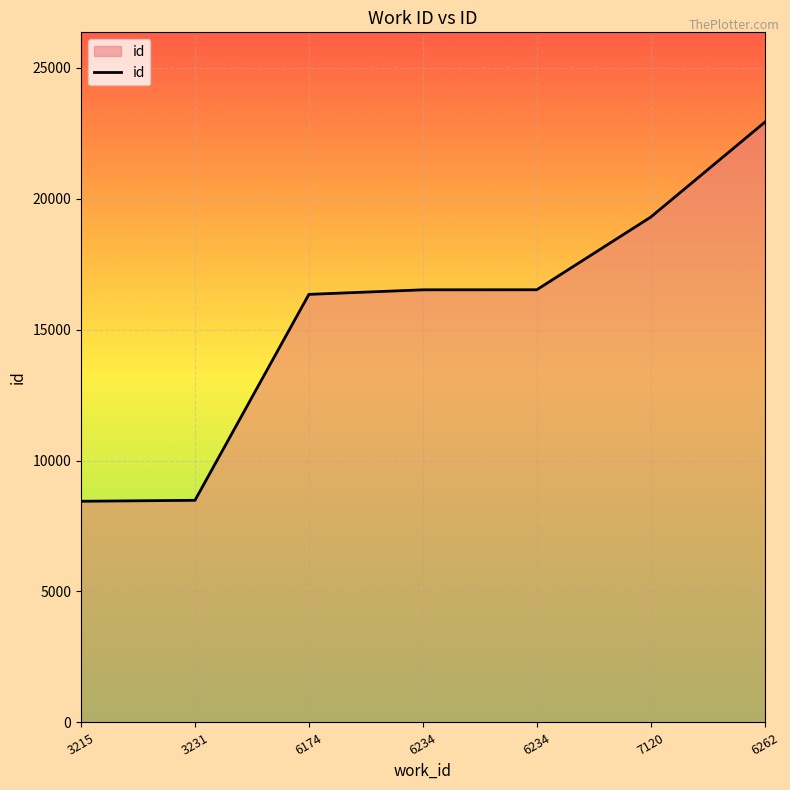

How many series are shown in this chart?

1